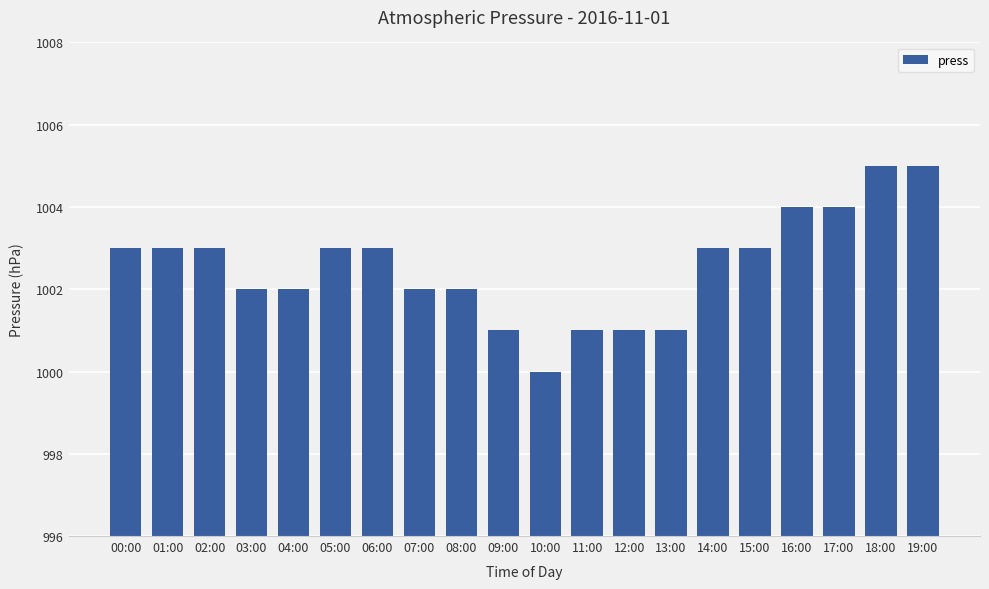

What is the greatest value displayed?

1005